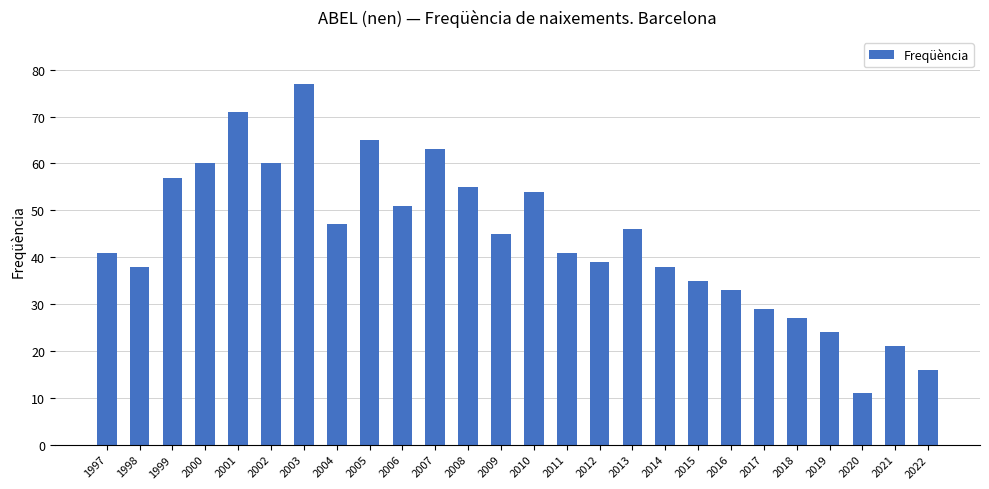

Which category has the lowest value across all series?

2020